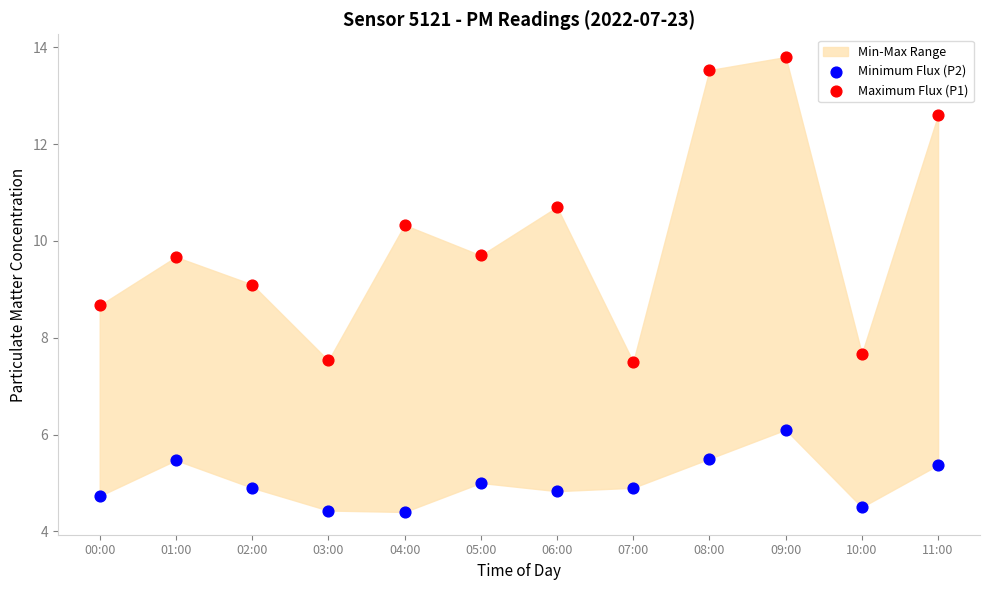

Across all data points, what is the range of Y values (max minus min)?

9.4